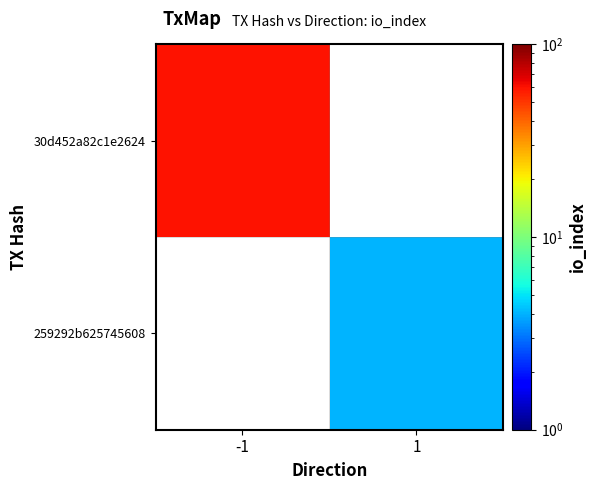

True or false: 259292b625745608 has a value of 4.0 at 1.

True